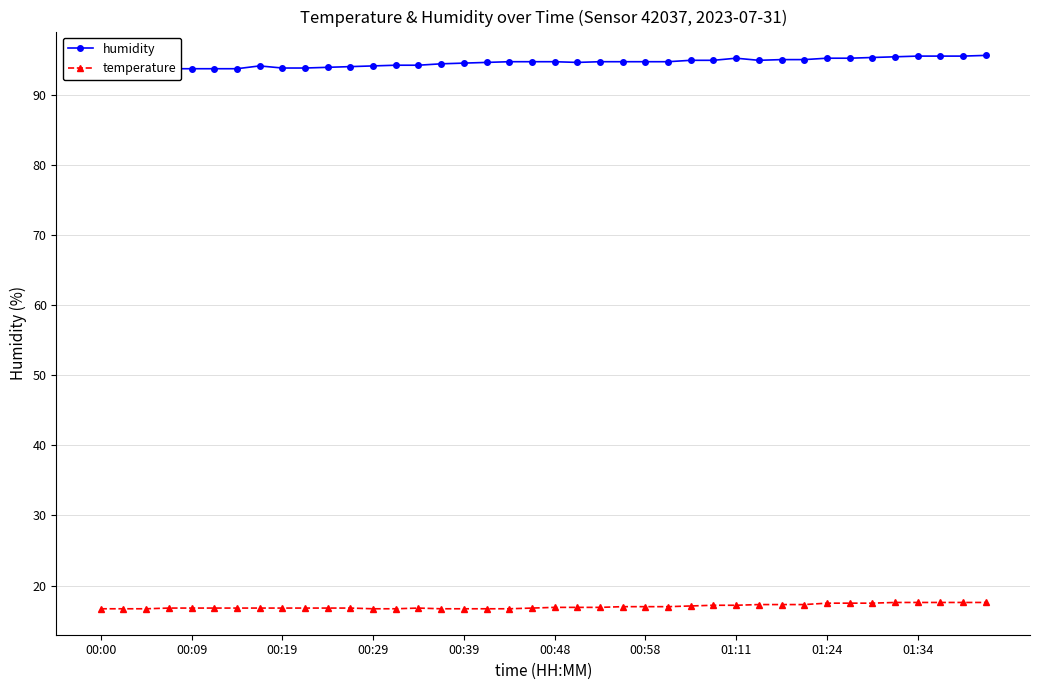

What is the difference between the second highest and minimum values in the humidity series?

1.9